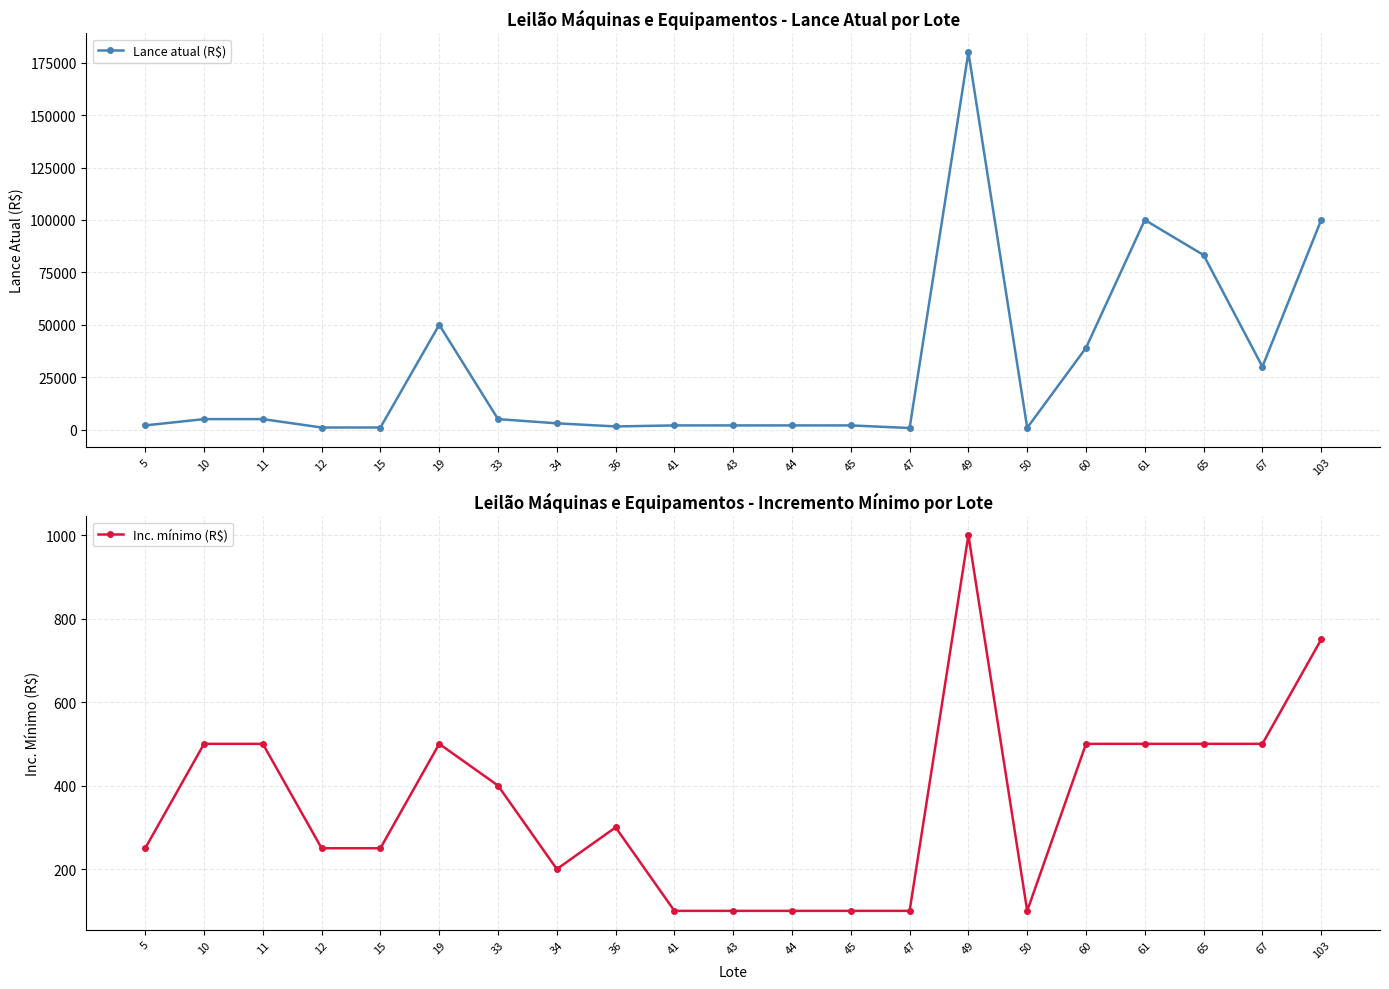

How many data points in Lance atual (R$) are above 3000?

10